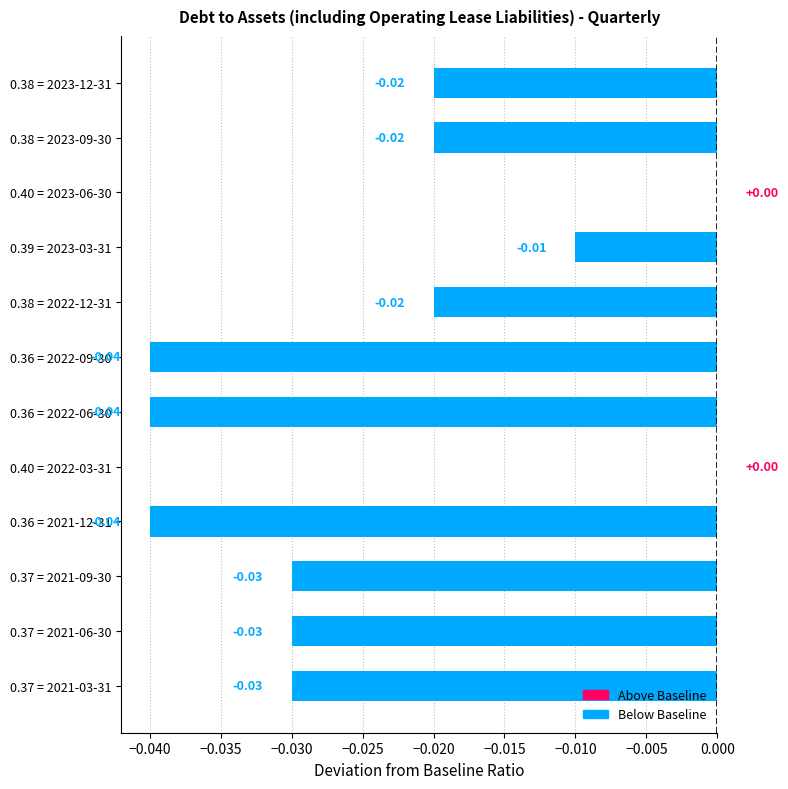

What is the sum of all values?

-0.3